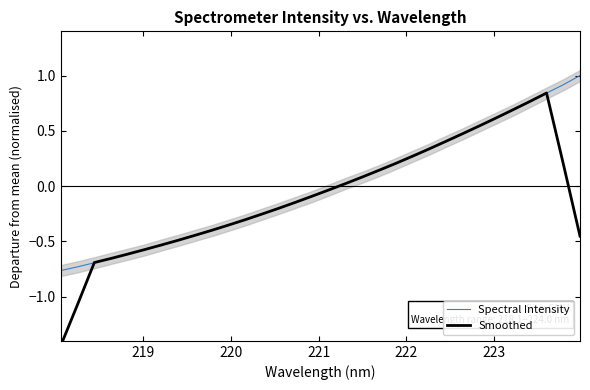

What is the difference between the maximum and minimum values in the Smoothed series?

2.3